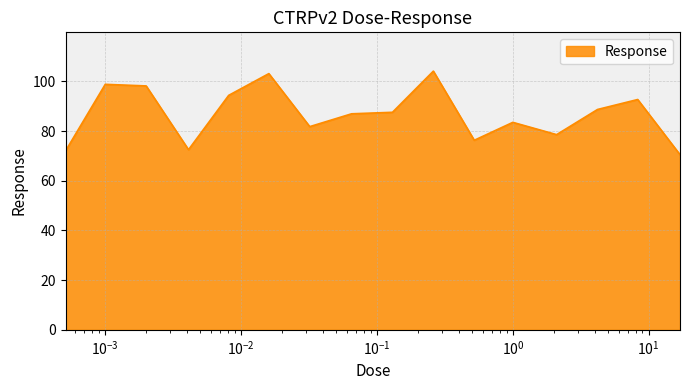

How many lines are shown in the chart?

1